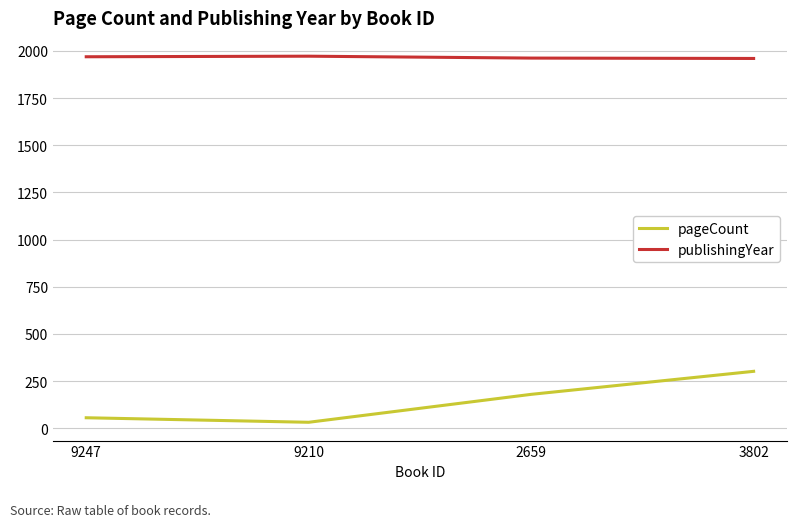

Count the number of categories in the chart.

4